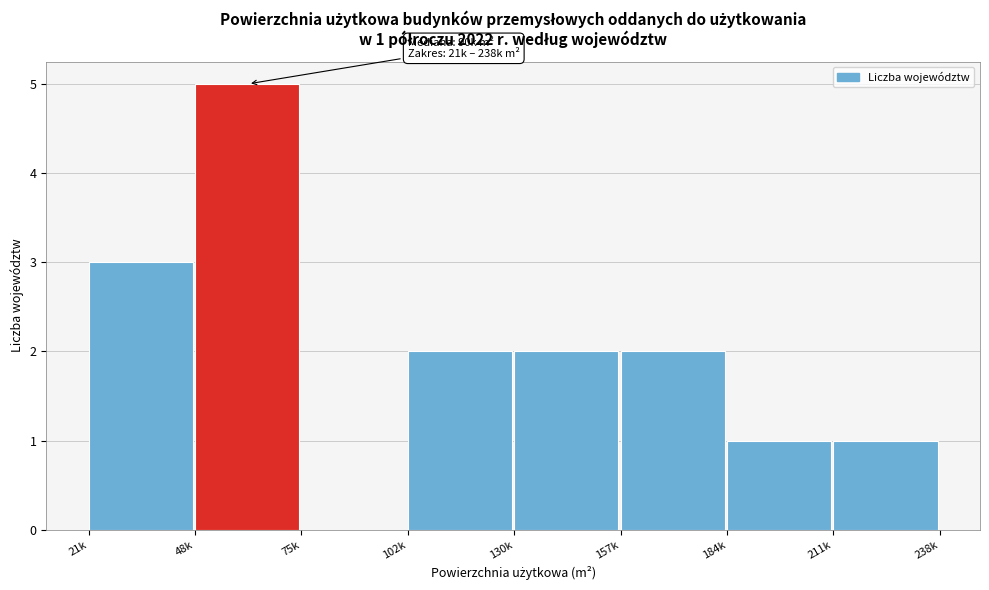

Reading left to right, extract all data points from this chart.

21k=3	48k=5	75k=0	102k=2	130k=2	157k=2	184k=1	211k=1